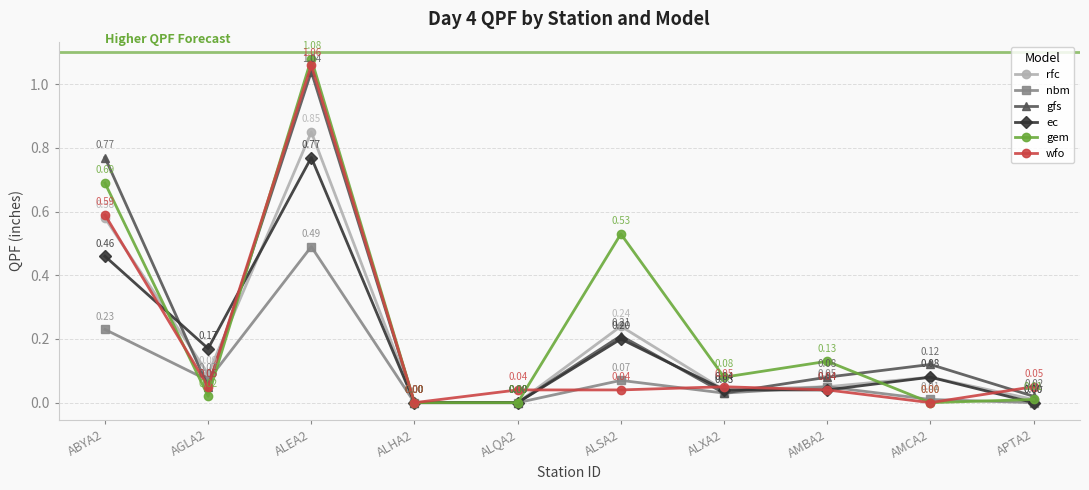

True or false: nbm and gfs cross at least once.

True